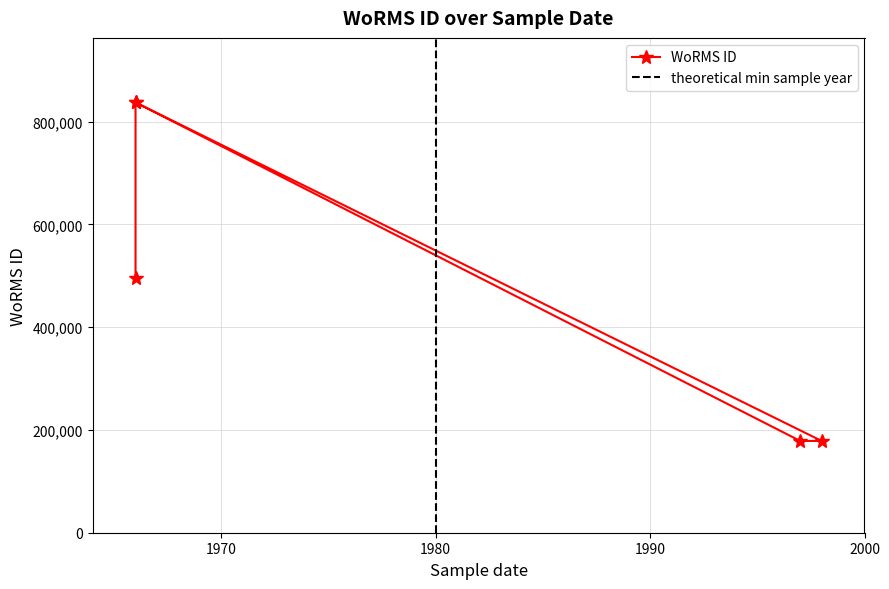

Which label corresponds to the largest value in the chart?

01-05-1966